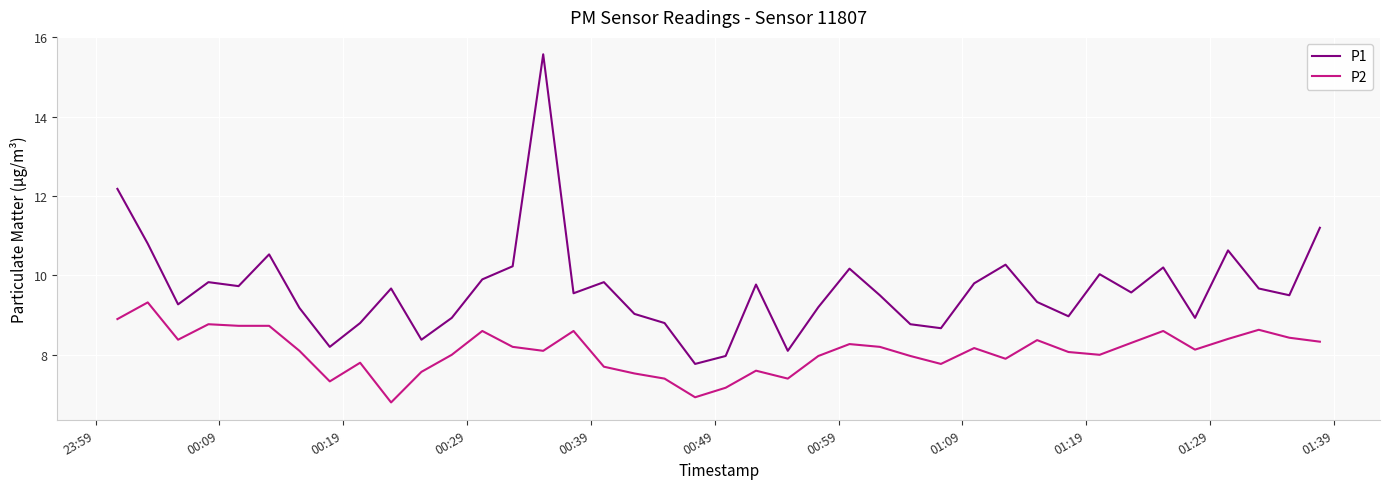

True or false: P1 and P2 cross at least once.

False